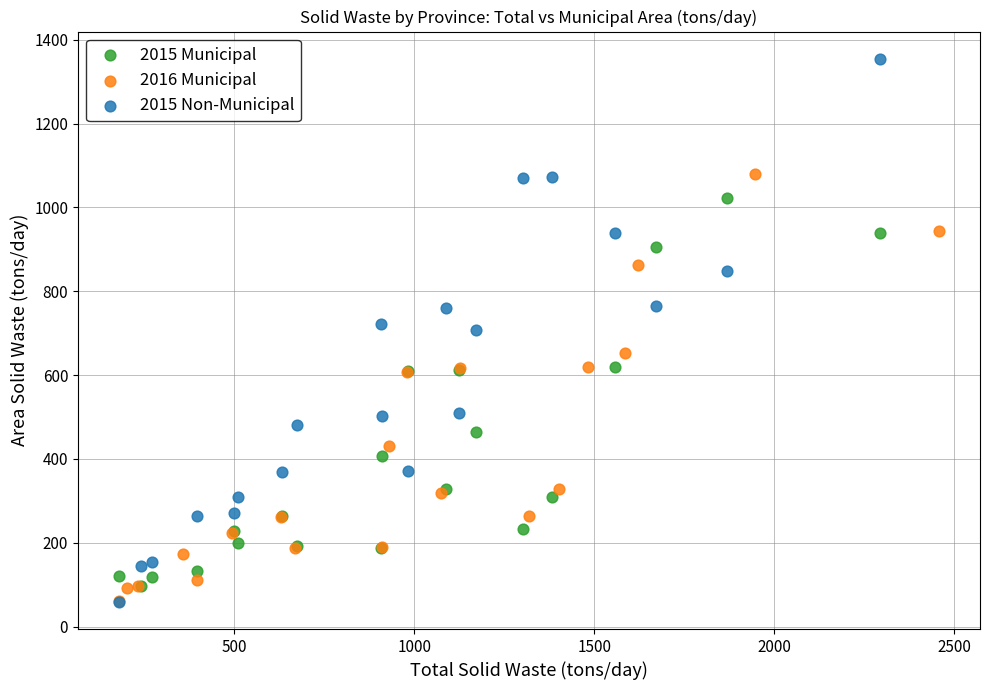

Which series reaches the maximum Y coordinate?

2015 Non-Municipal